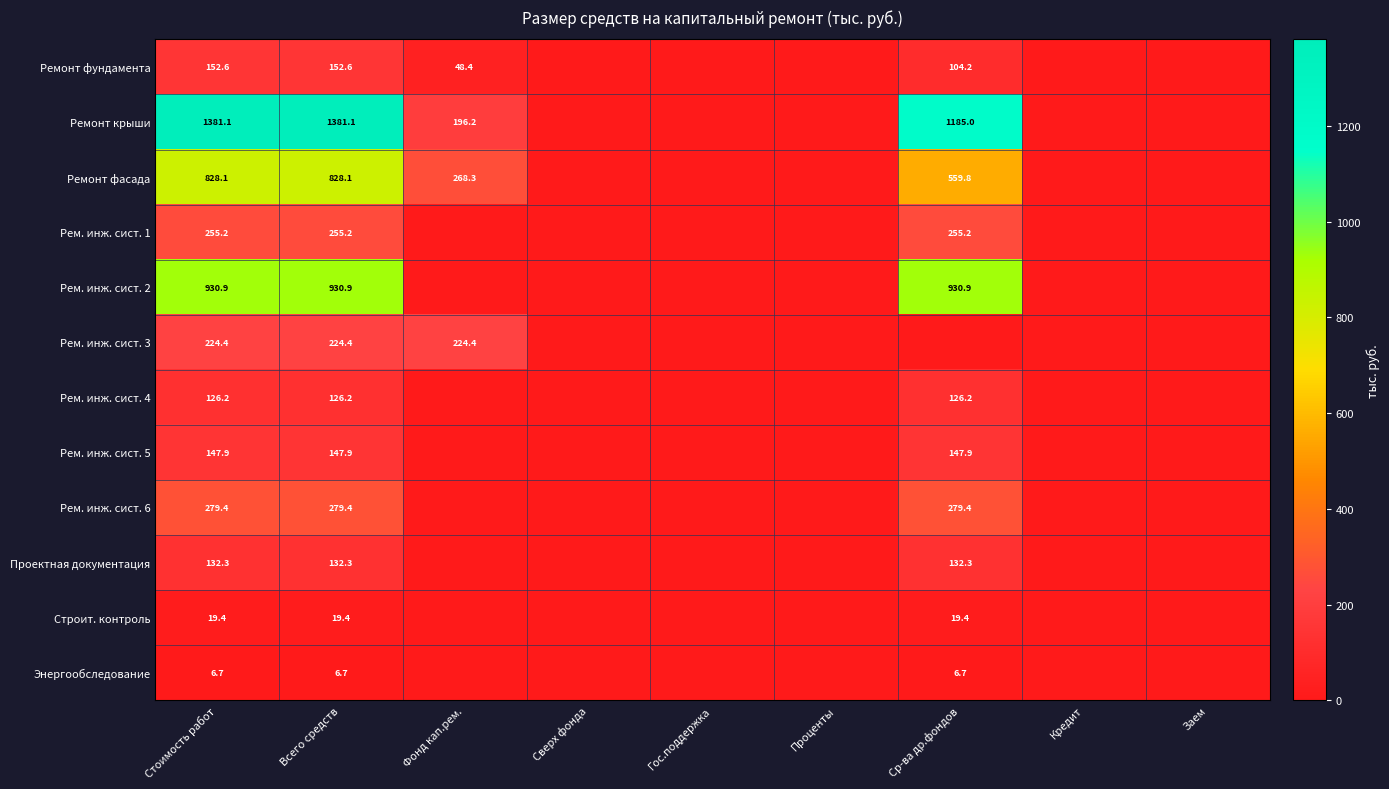

The value of Рем. инж. сист. 5 at Стоимость работ is 147.9. True or false?

True